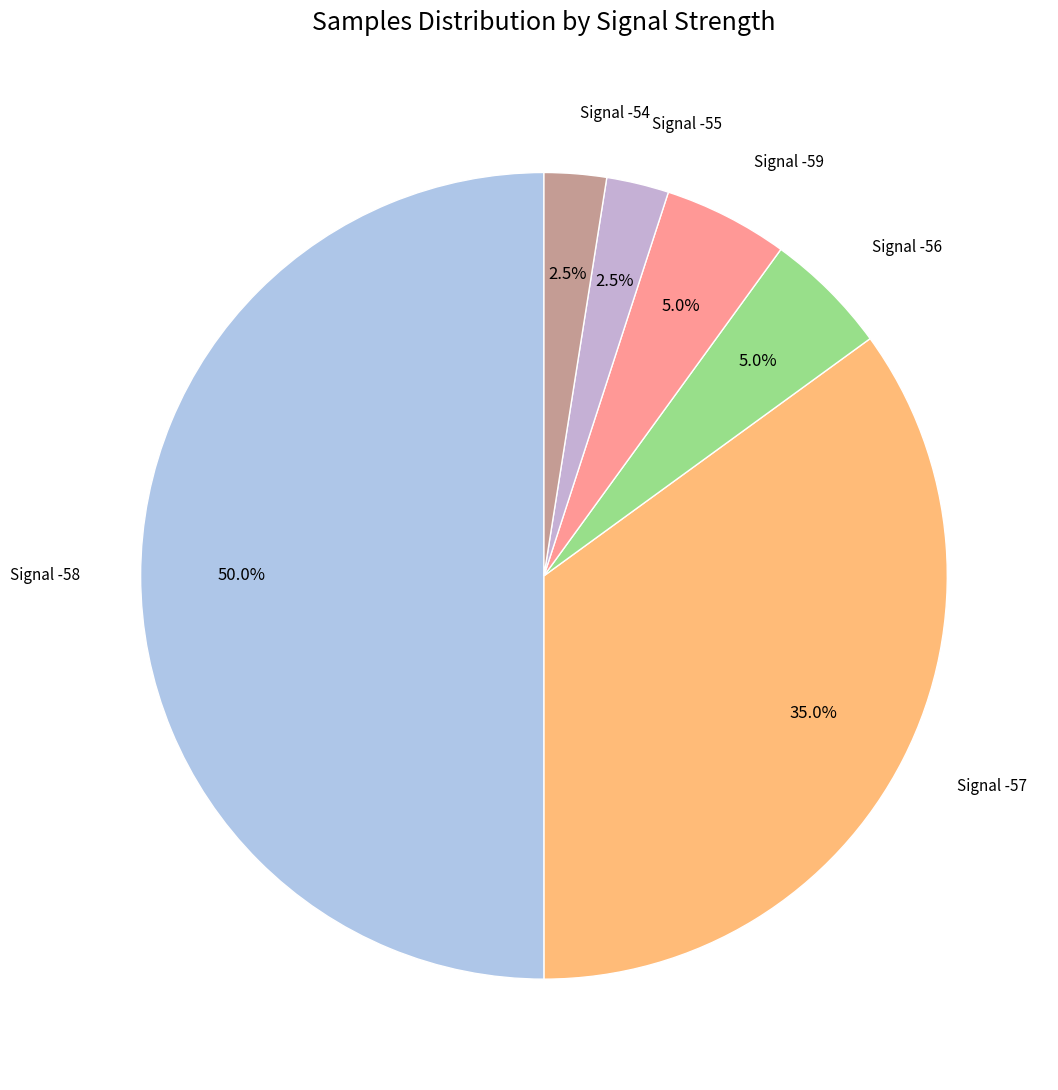

How many segments does this pie chart have?

6